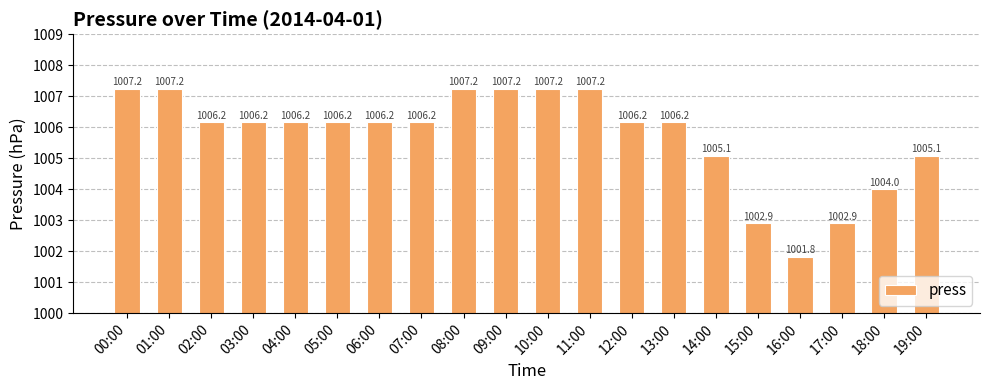

What is the label of the 12th bar from the left?

11:00